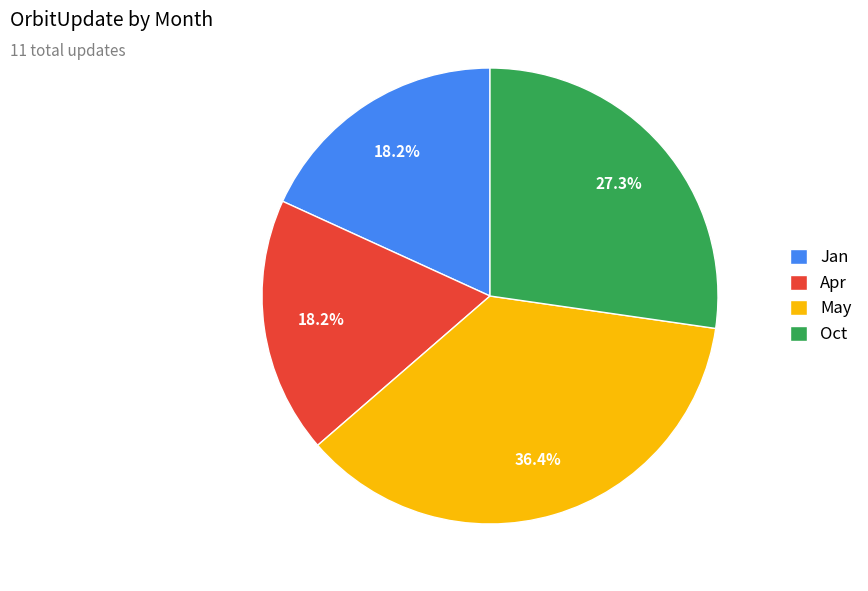

What is the largest slice in the pie chart?

May